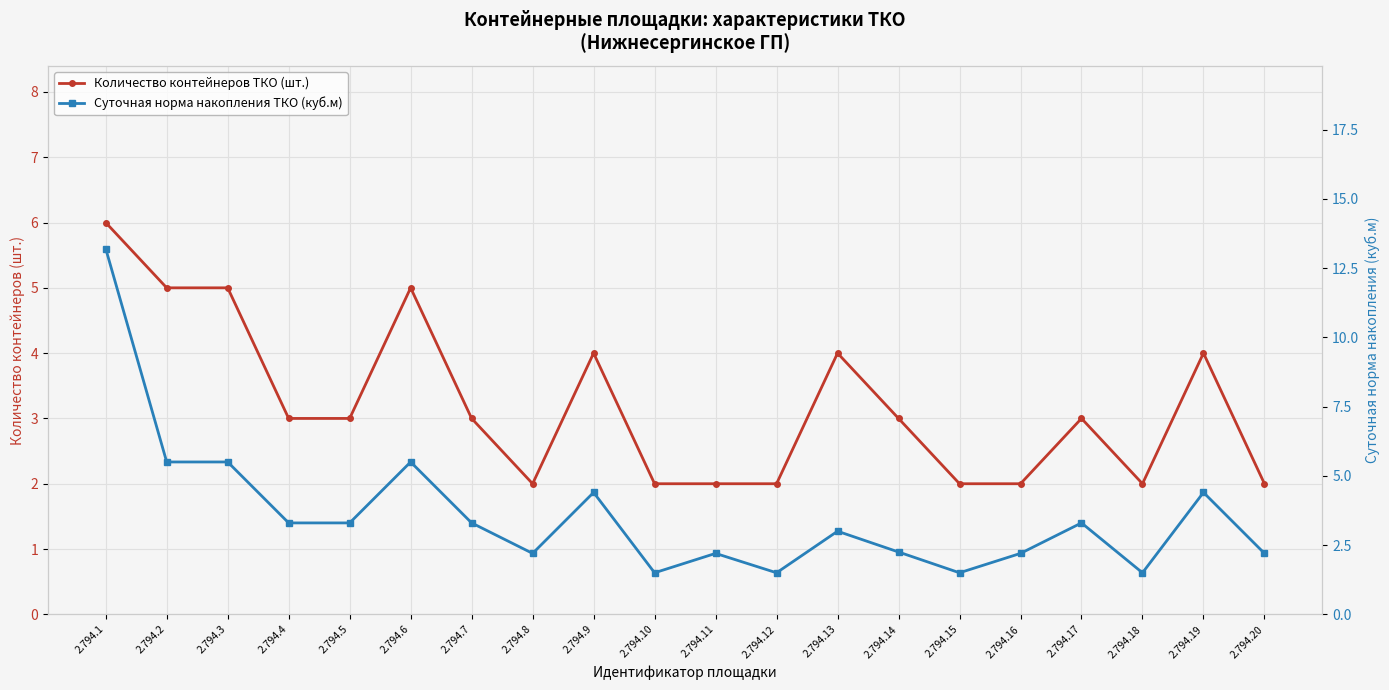

How many distinct data groups are displayed?

2